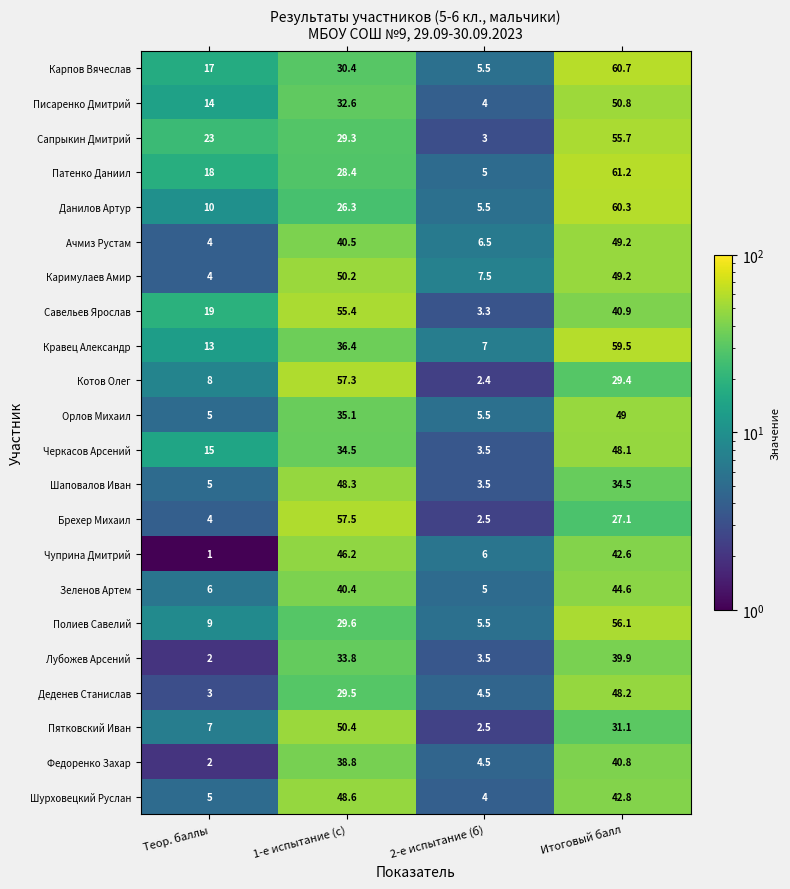

What is the difference between the maximum and second lowest values in the Брехер Михаил series?

53.5